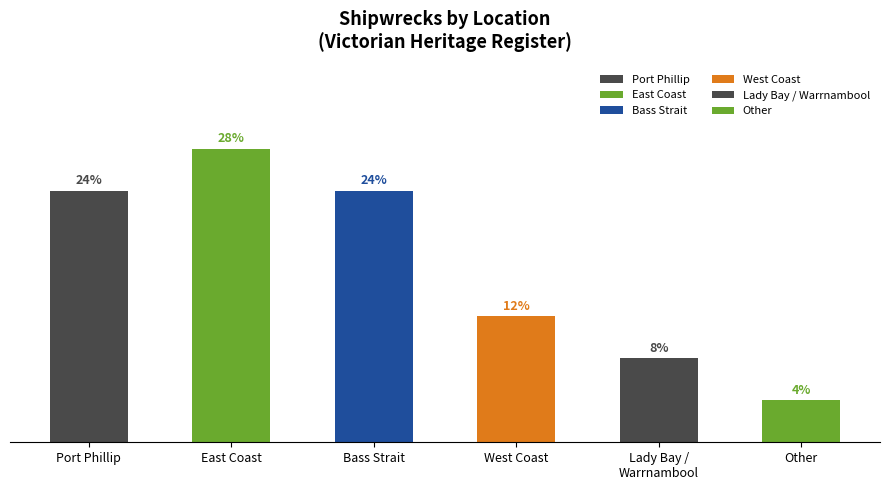

List the labels in order of value, smallest first.

Other, Lady Bay / Warrnambool, West Coast, Port Phillip, Bass Strait, East Coast